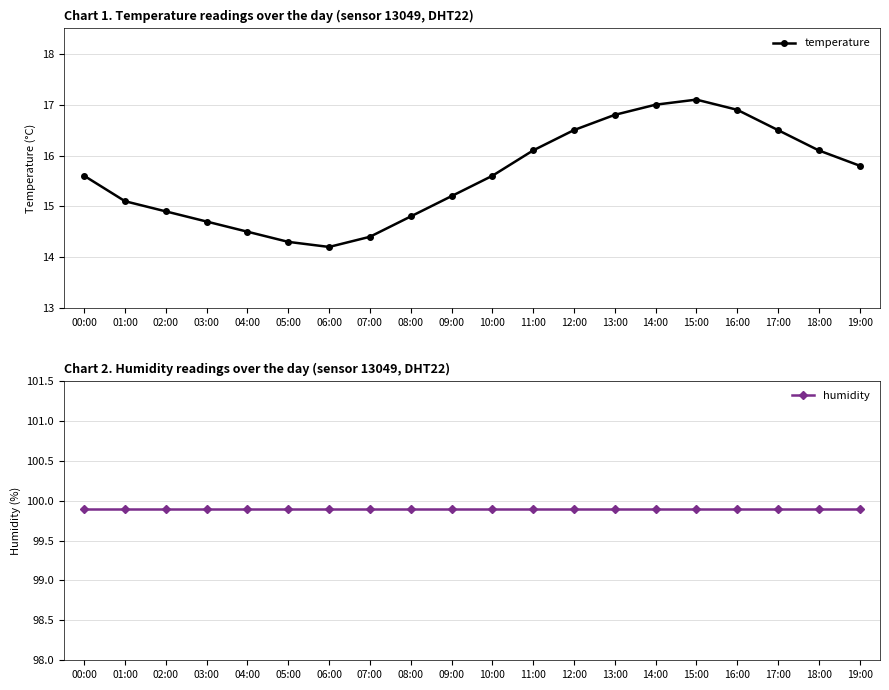

What is the label of the 18th point from the left?

17:00